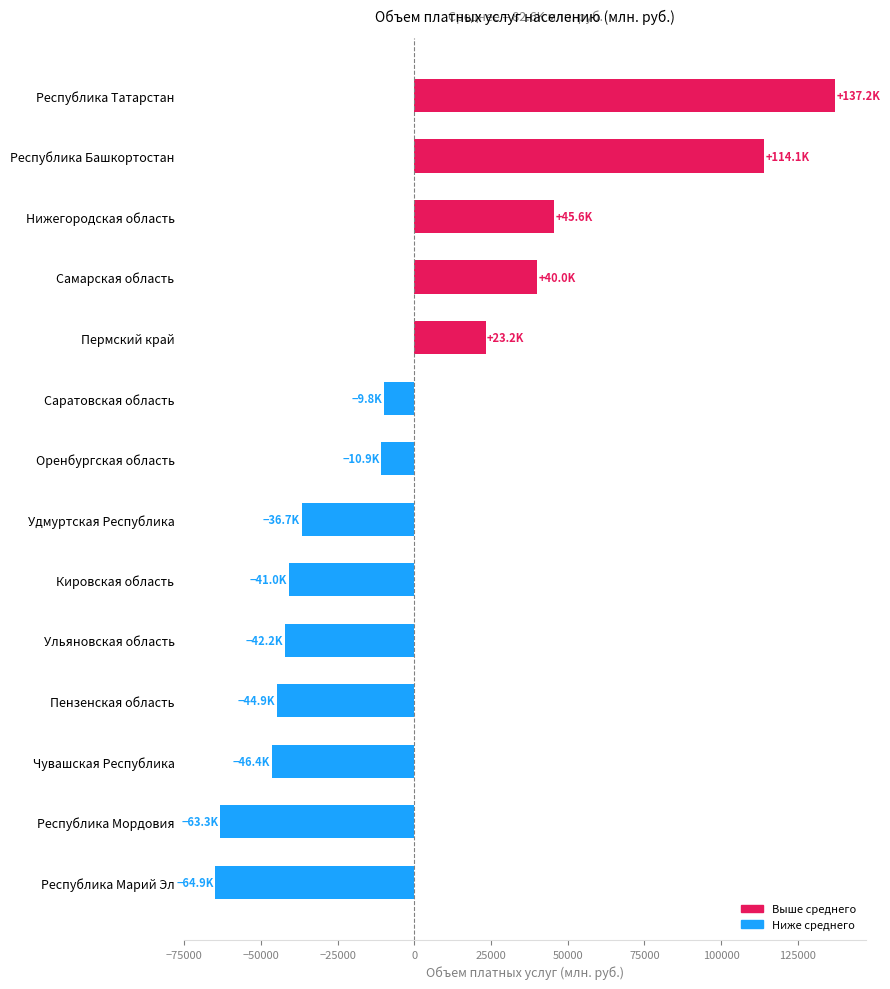

Where is the data nearest to the value 36161?

Самарская область